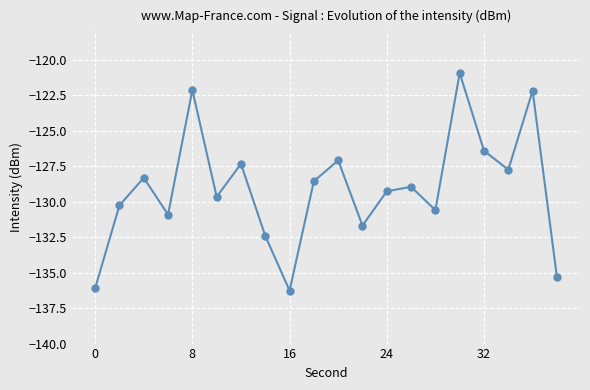

What is the value of the 3rd point from the left?

-128.3